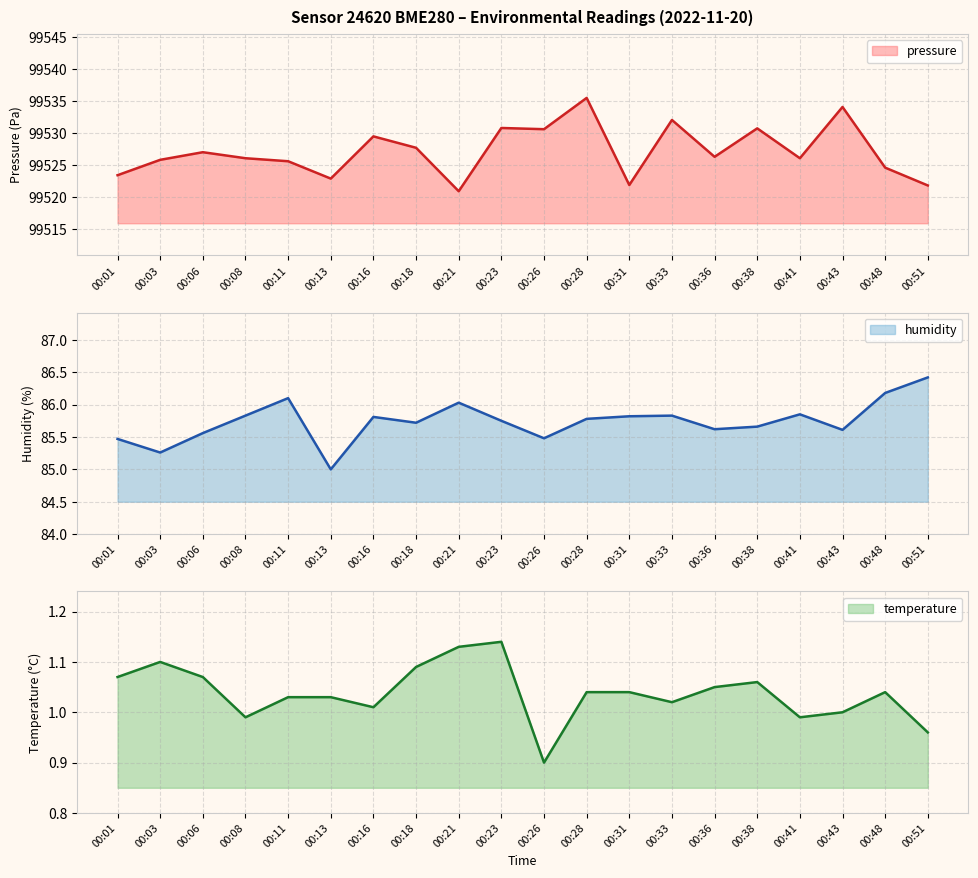

True or false: humidity and temperature intersect in this chart.

False